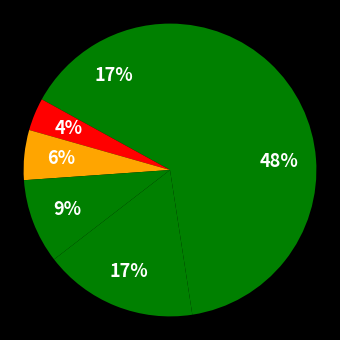

How many slices are in this pie chart?

6